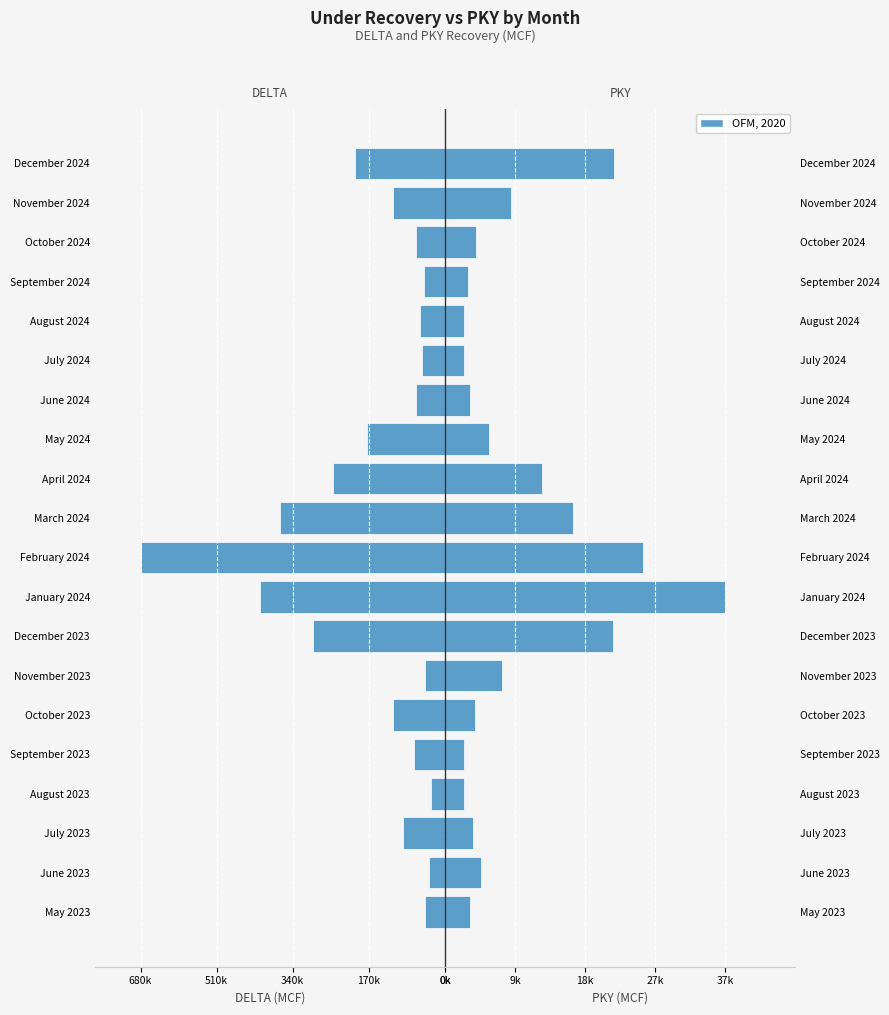

How many data points in DELTA (MCF) are above -68280?

9